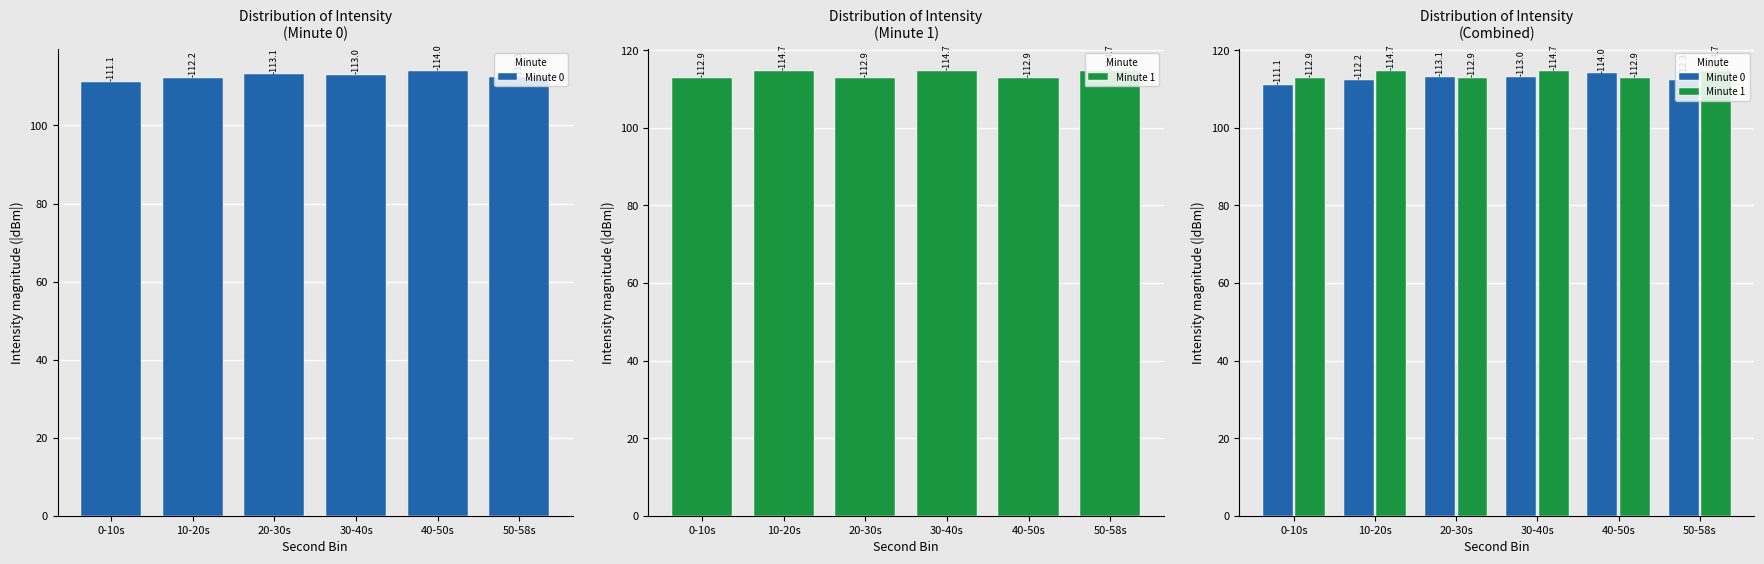

What is the maximum value shown in the chart?

114.7